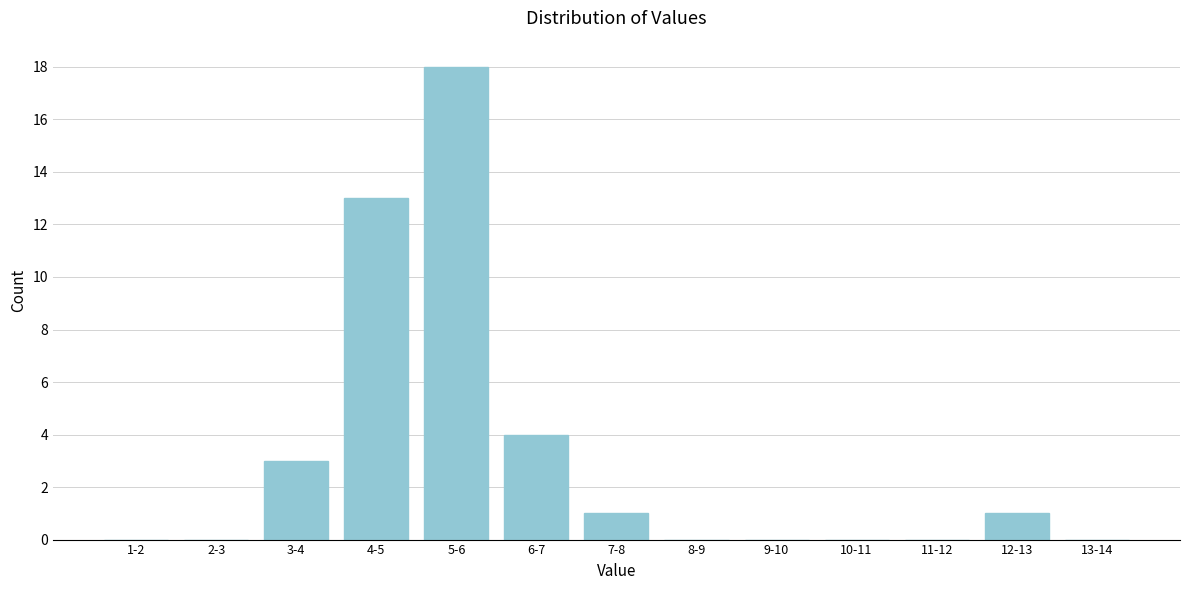

Reading left to right, extract all data points from this chart.

1-2=0	2-3=0	3-4=3	4-5=13	5-6=18	6-7=4	7-8=1	8-9=0	9-10=0	10-11=0	11-12=0	12-13=1	13-14=0